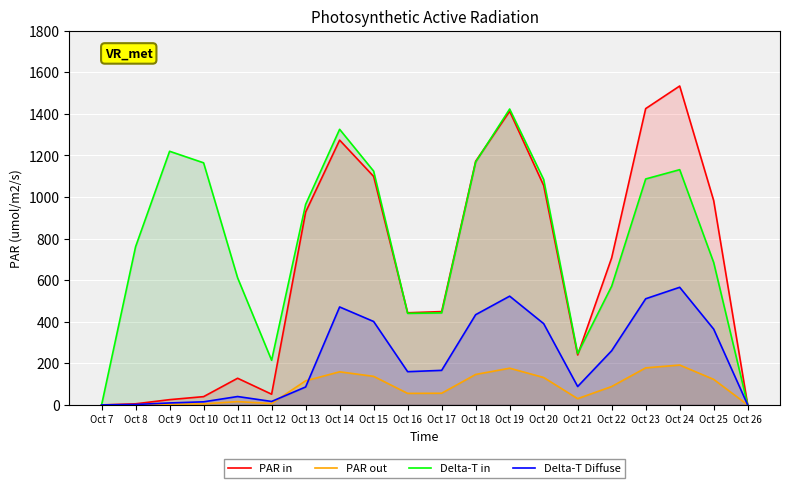

What is the sum of the Delta-T Diffuse values at Oct 9 and Oct 17?

175.7